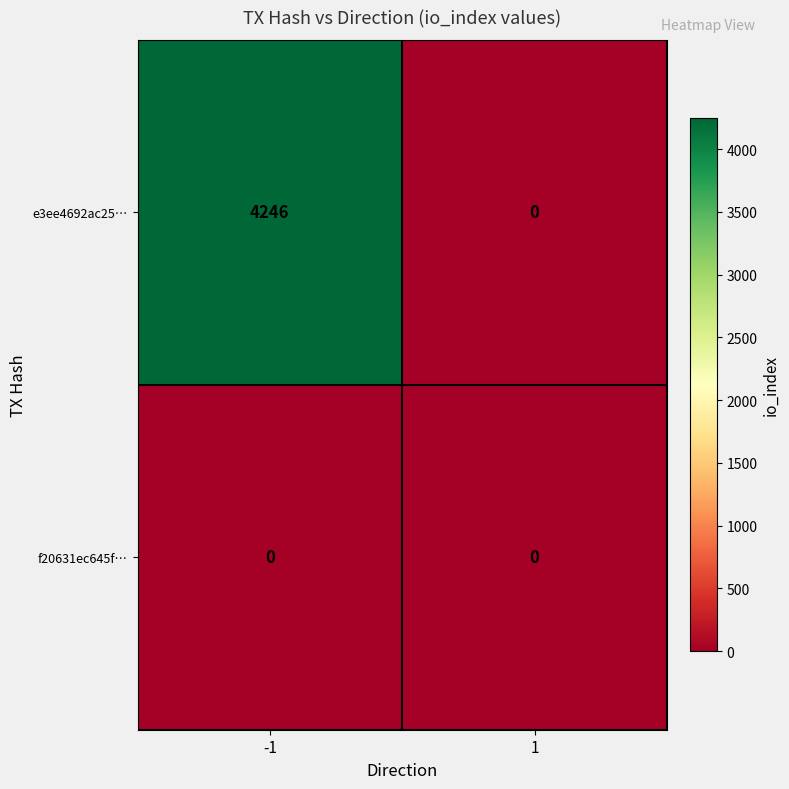

Reading right to left, extract all data points from this chart.

e3ee4692ac25…: 1=0	-1=4246
f20631ec645f…: 1=0	-1=0